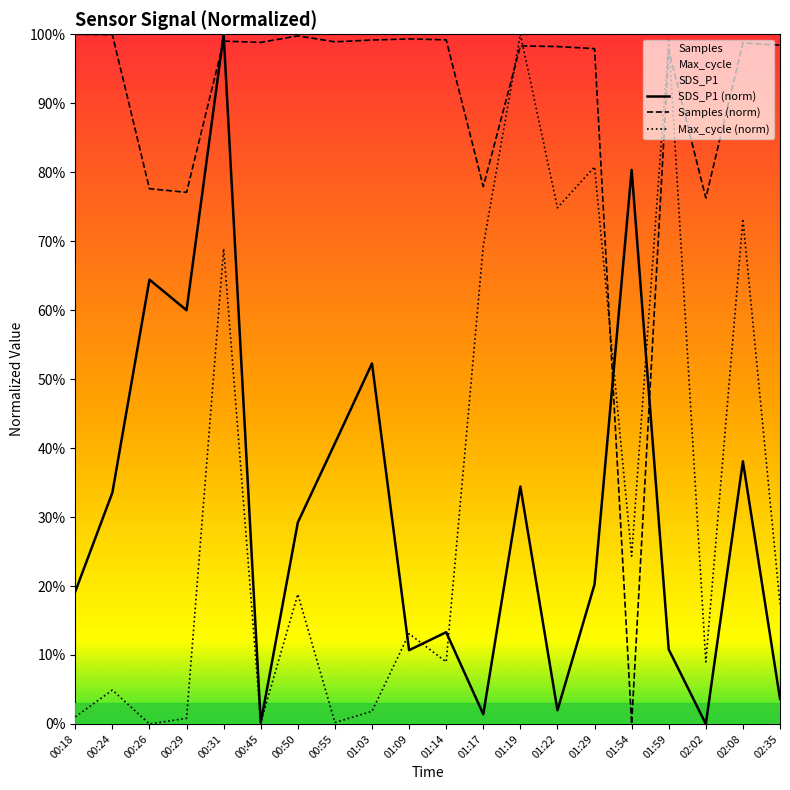

Which series has the largest range (max minus min)?

Samples